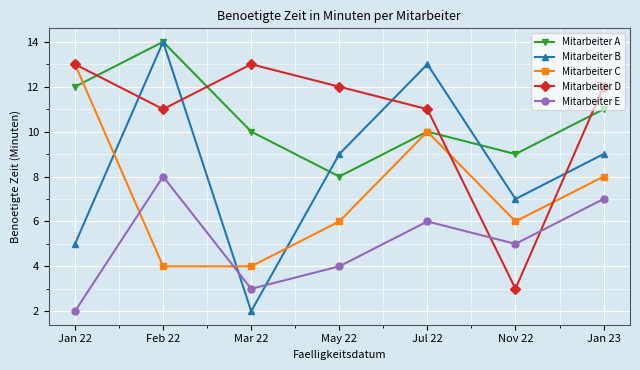

True or false: Mitarbeiter B has more than 1 interior local peaks.

True